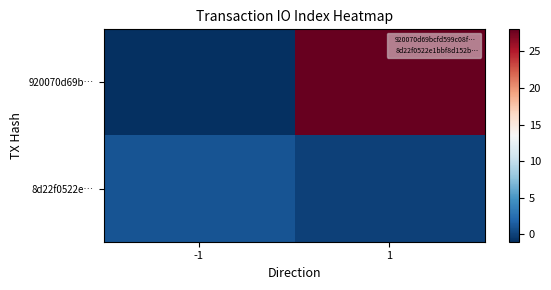

Rank the series by their average value, from lowest to highest.

8d22f0522e…, 920070d69b…